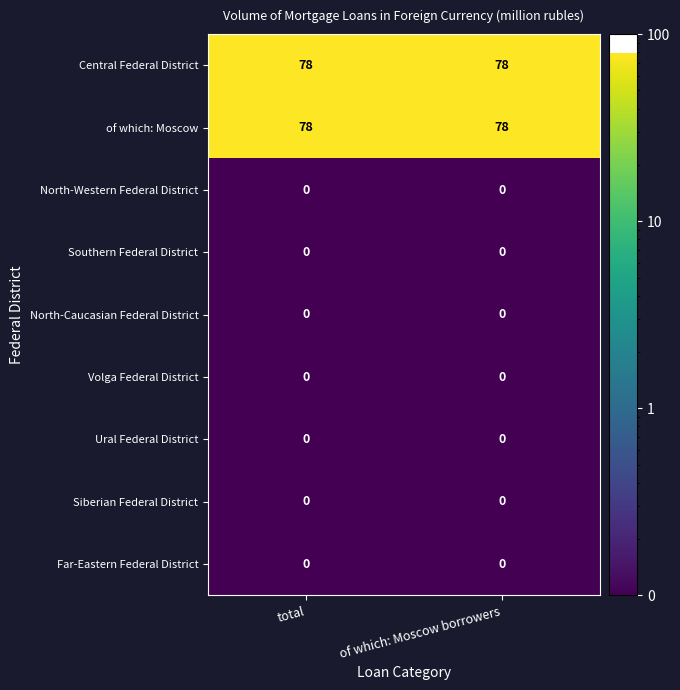

What is the spread (max minus min) of values at total?

78